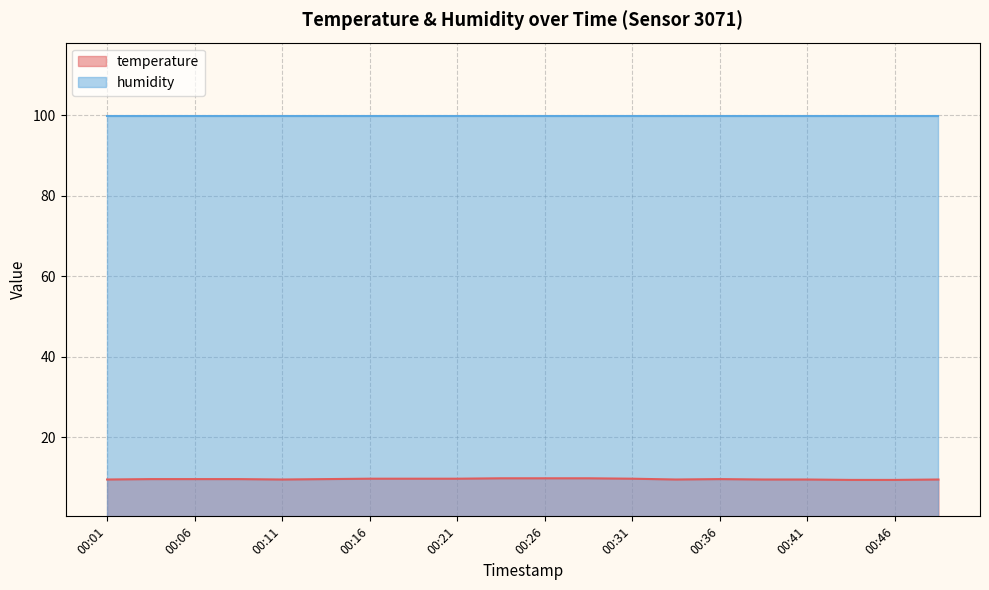

Count the values in the range 9 to 10.

20